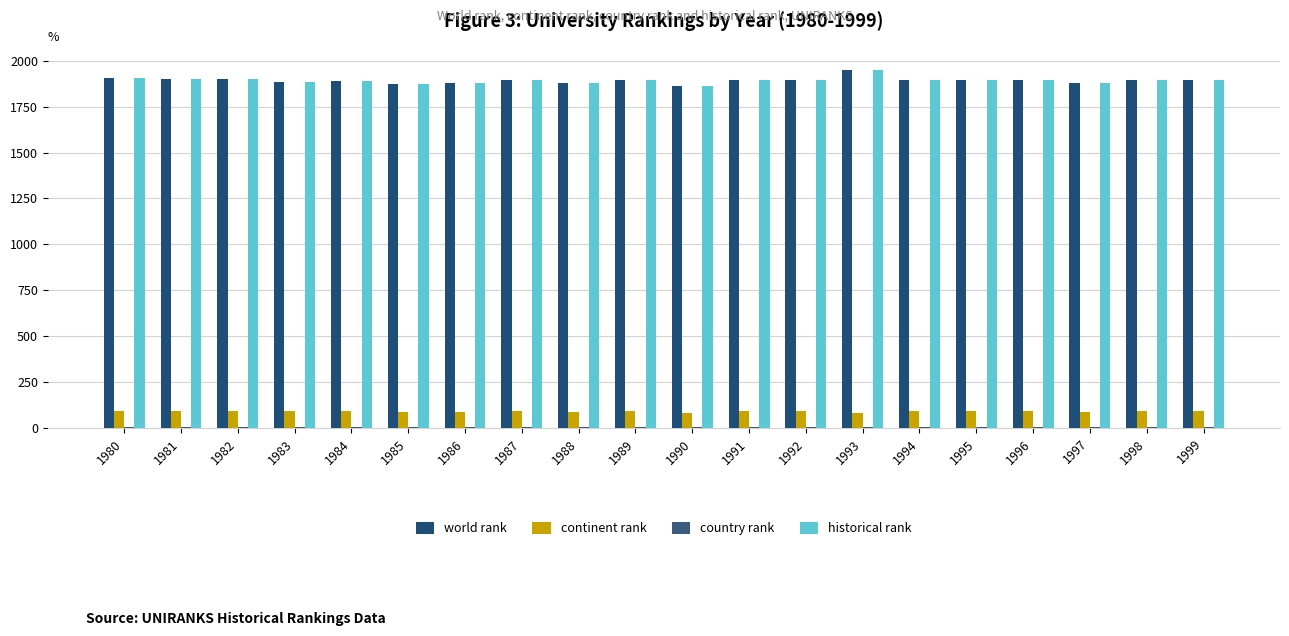

Count the country rank values in the range 7 to 8.

19